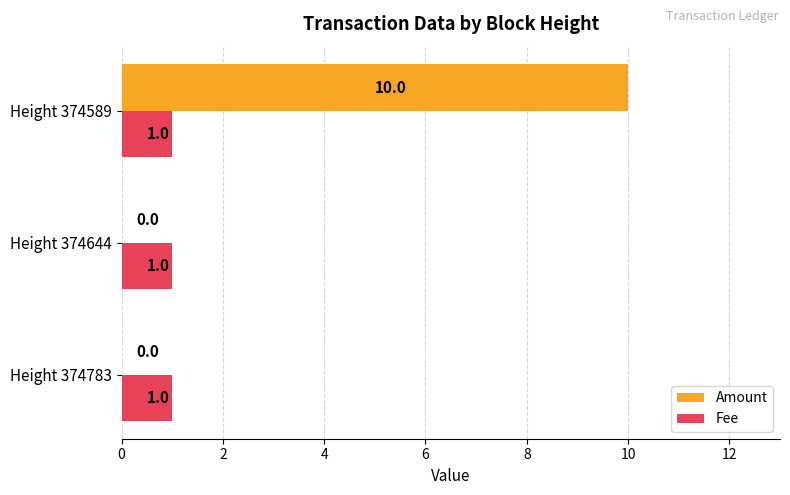

What value does the Amount series have at Height 374589?

10